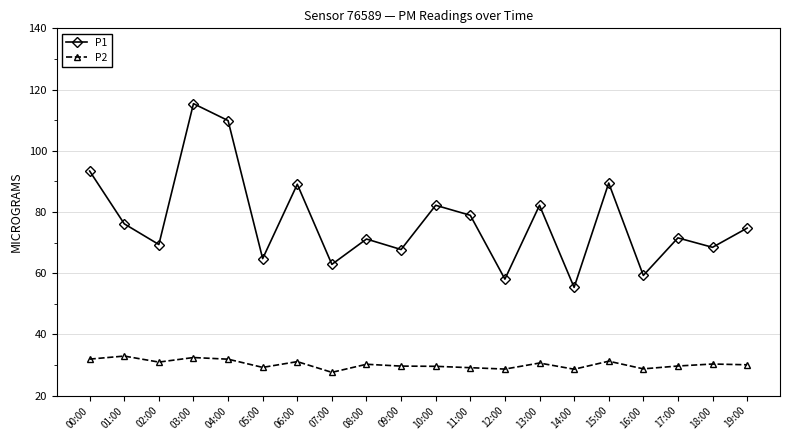

The P1 series shows 49.8 at 03:00. True or false?

False